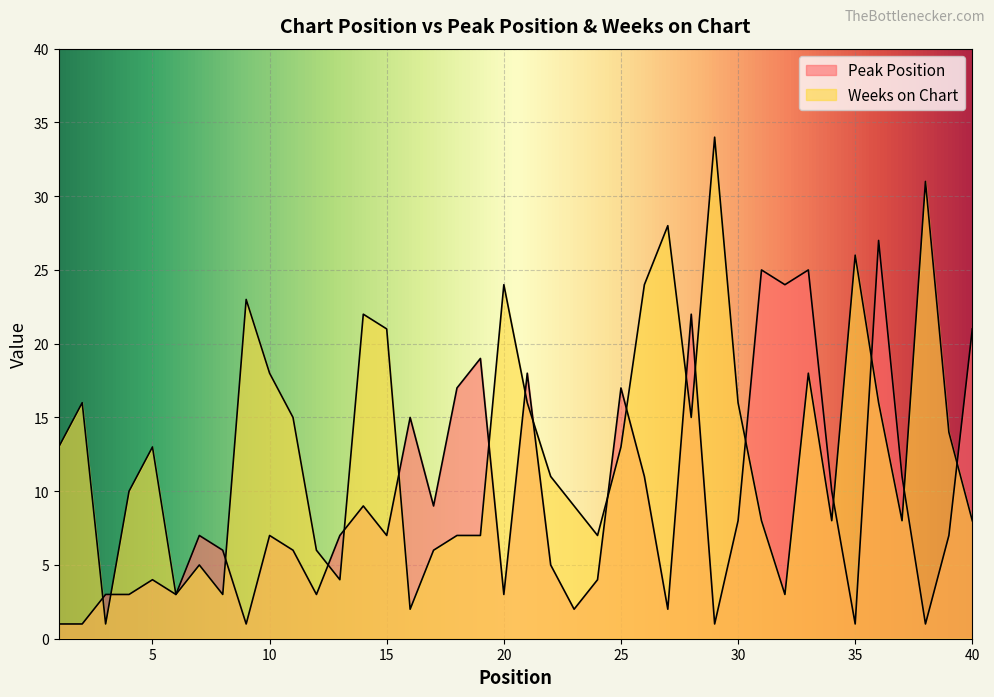

Reading left to right, extract all data points from this chart.

Peak Position: 1	1	3	3	4	3	7	6	1	7	6	3	7	9	7	15	9	17	19	3	18	5	2	4	17	11	2	22	1	8	25	24	25	10	1	27	11	1	7	21
Weeks on Chart: 13	16	1	10	13	3	5	3	23	18	15	6	4	22	21	2	6	7	7	24	16	11	9	7	13	24	28	15	34	16	8	3	18	8	26	16	8	31	14	8